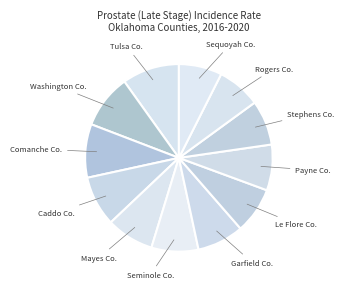

Which slice is the largest?

Tulsa Co.